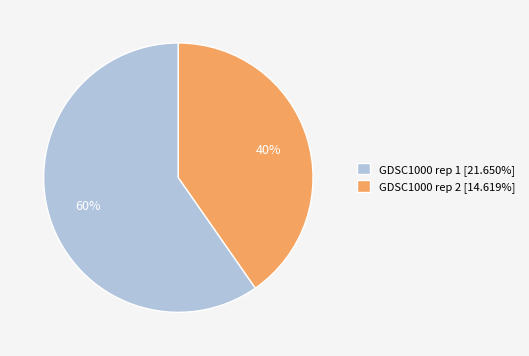

Rank the categories by value from highest to lowest.

GDSC1000 rep 1, GDSC1000 rep 2